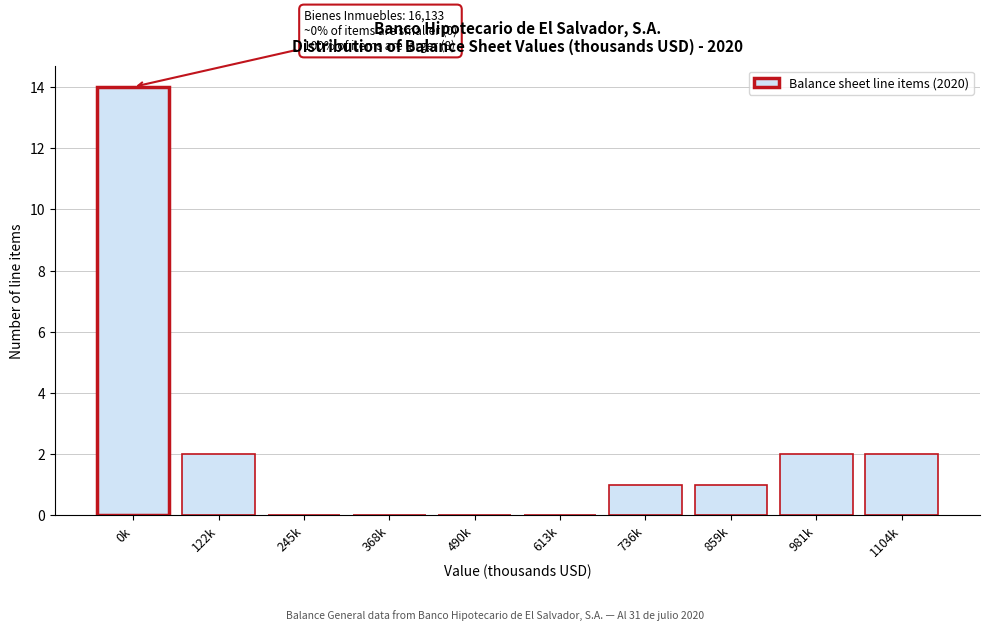

Reading left to right, transcribe all the data shown in this chart.

0k=14	122k=2	245k=0	368k=0	490k=0	613k=0	736k=1	859k=1	981k=2	1104k=2